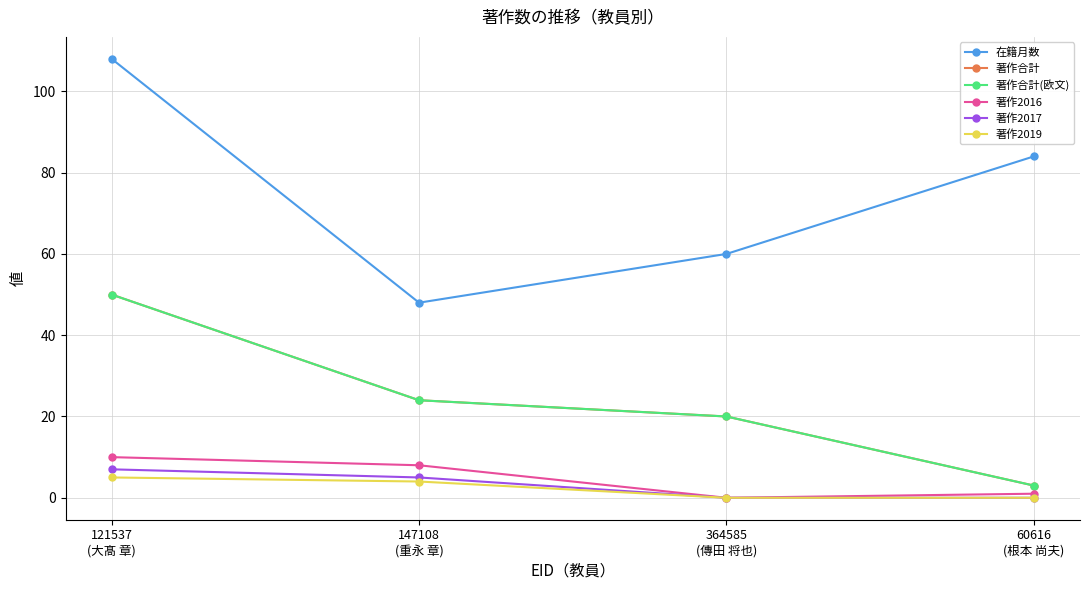

True or false: 著作2017 has a value of 7 at 147108
(重永 章).

False